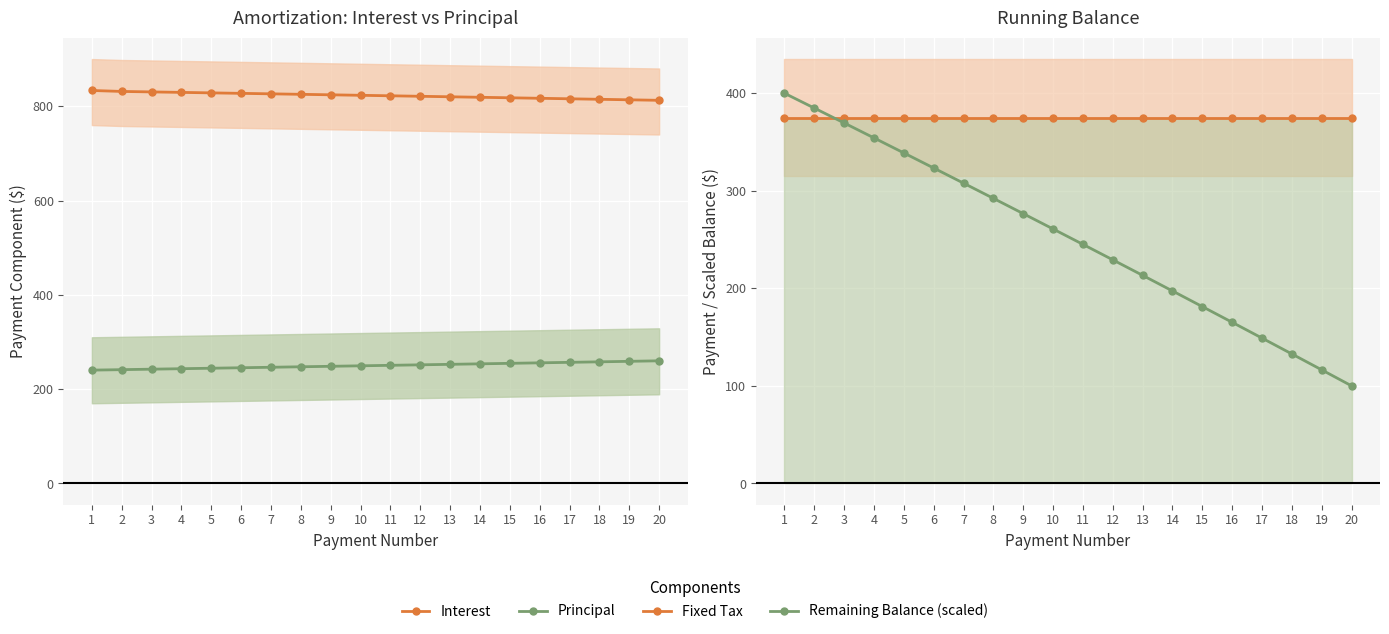

Rank the categories by Principal value from highest to lowest.

20, 19, 18, 17, 16, 15, 14, 13, 12, 11, 10, 9, 8, 7, 6, 5, 4, 3, 2, 1